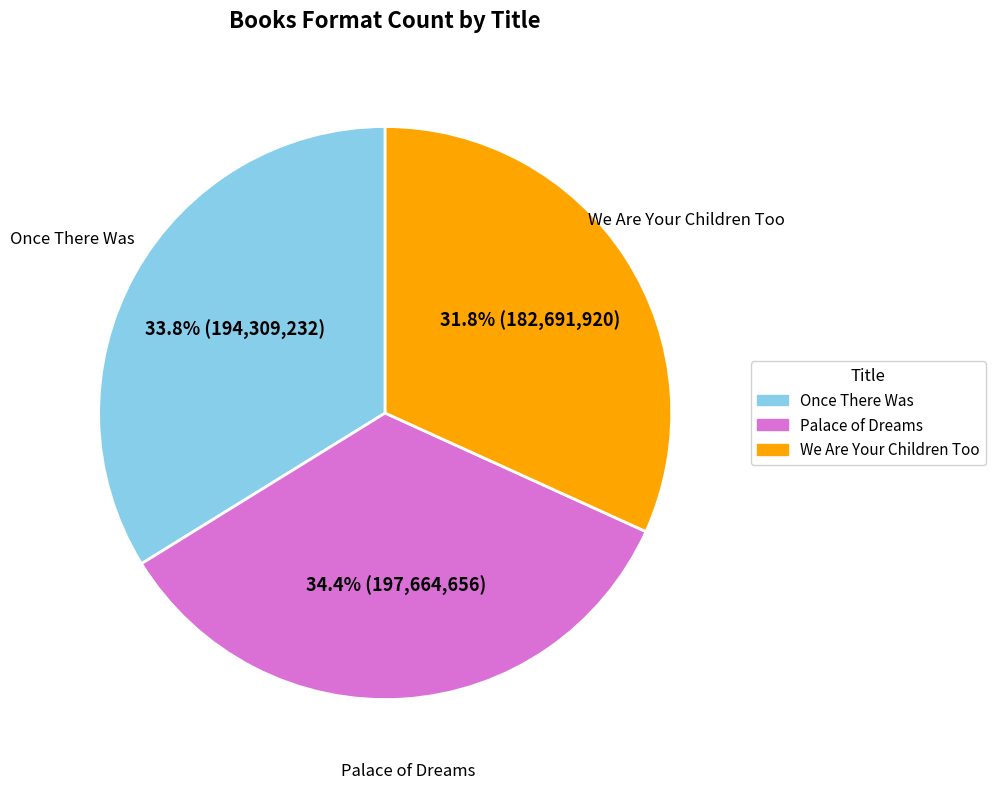

Which has a higher value, Once There Was or We Are Your Children Too?

Once There Was